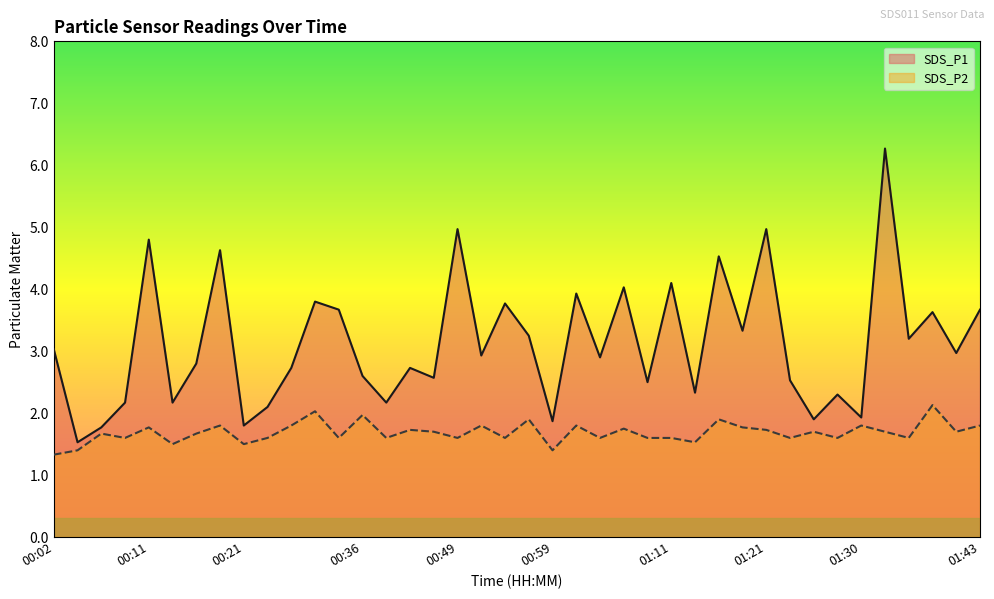

What position from the left is 00:11?

5